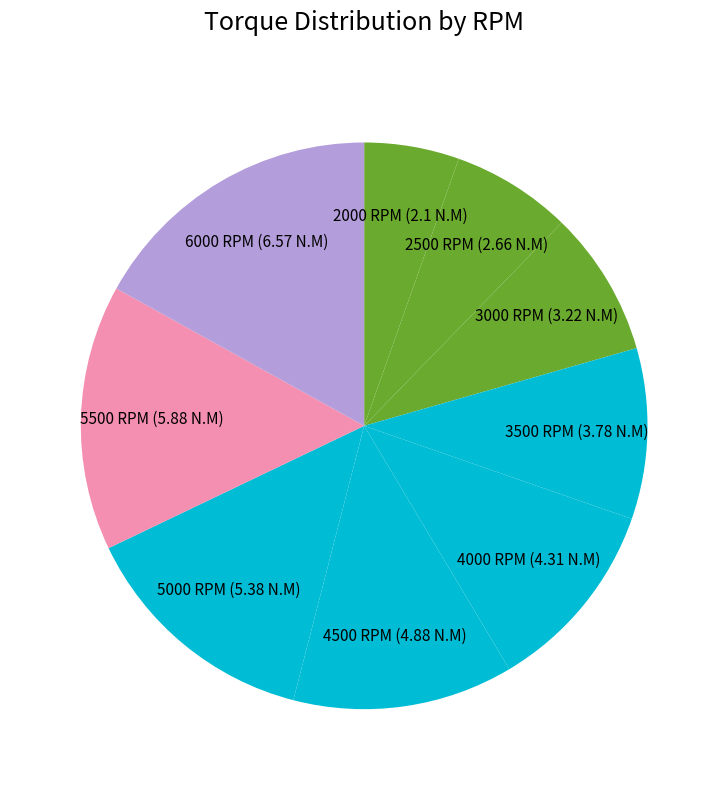

Which slice is the smallest?

2000